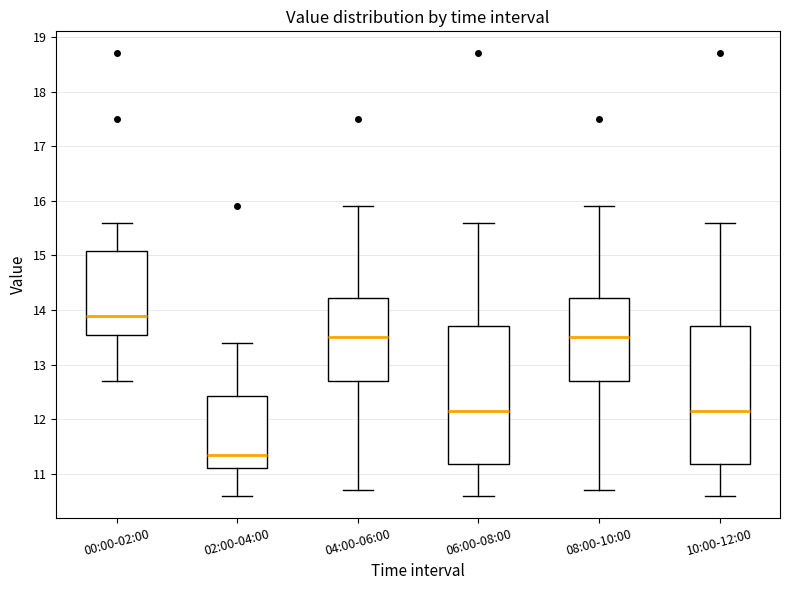

Reading left to right, read every box against the y-axis: the position of its median line, the range the box covers, and the ends of its whiskers. The values are not printed on the chart, so give them approximately, as read against the axis.

00:00-02:00: median 13.9, box 13.6 to 15.1, whiskers 12.7 to 15.6
02:00-04:00: median 11.4, box 11.1 to 12.4, whiskers 10.6 to 13.4
04:00-06:00: median 13.5, box 12.7 to 14.2, whiskers 10.7 to 15.9
06:00-08:00: median 12.2, box 11.2 to 13.7, whiskers 10.6 to 15.6
08:00-10:00: median 13.5, box 12.7 to 14.2, whiskers 10.7 to 15.9
10:00-12:00: median 12.2, box 11.2 to 13.7, whiskers 10.6 to 15.6